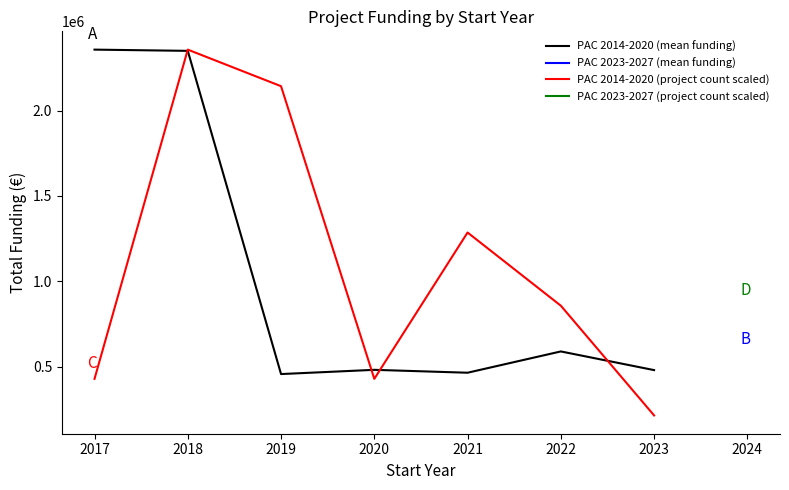

Is it true that PAC 2014-2020 (project count scaled) equals 428658.7 at 2017?

True